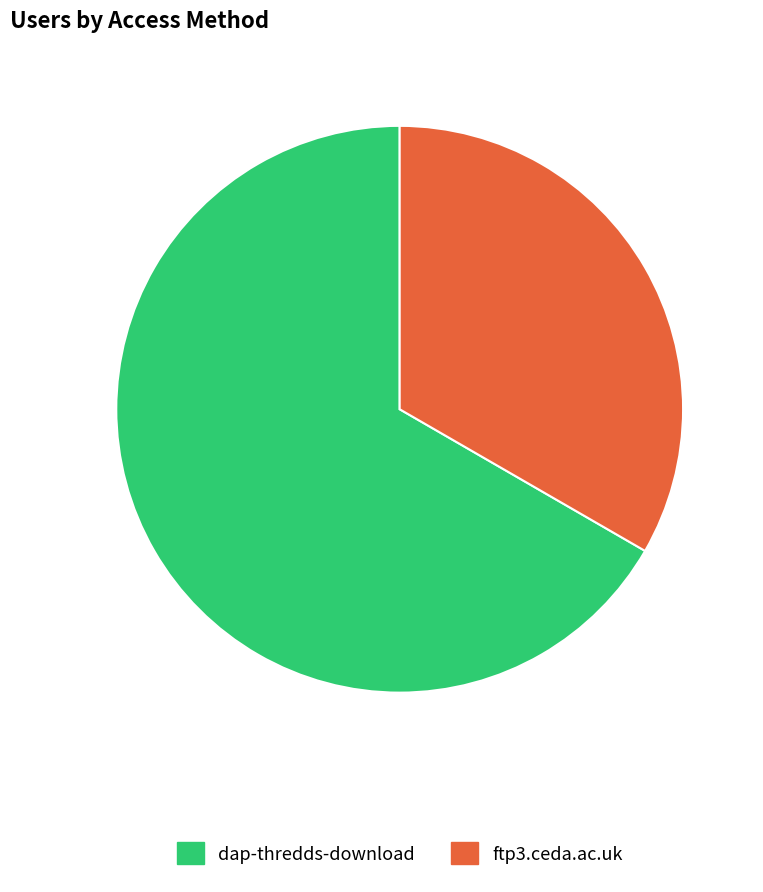

Which has a higher value, ftp3.ceda.ac.uk or dap-thredds-download?

dap-thredds-download